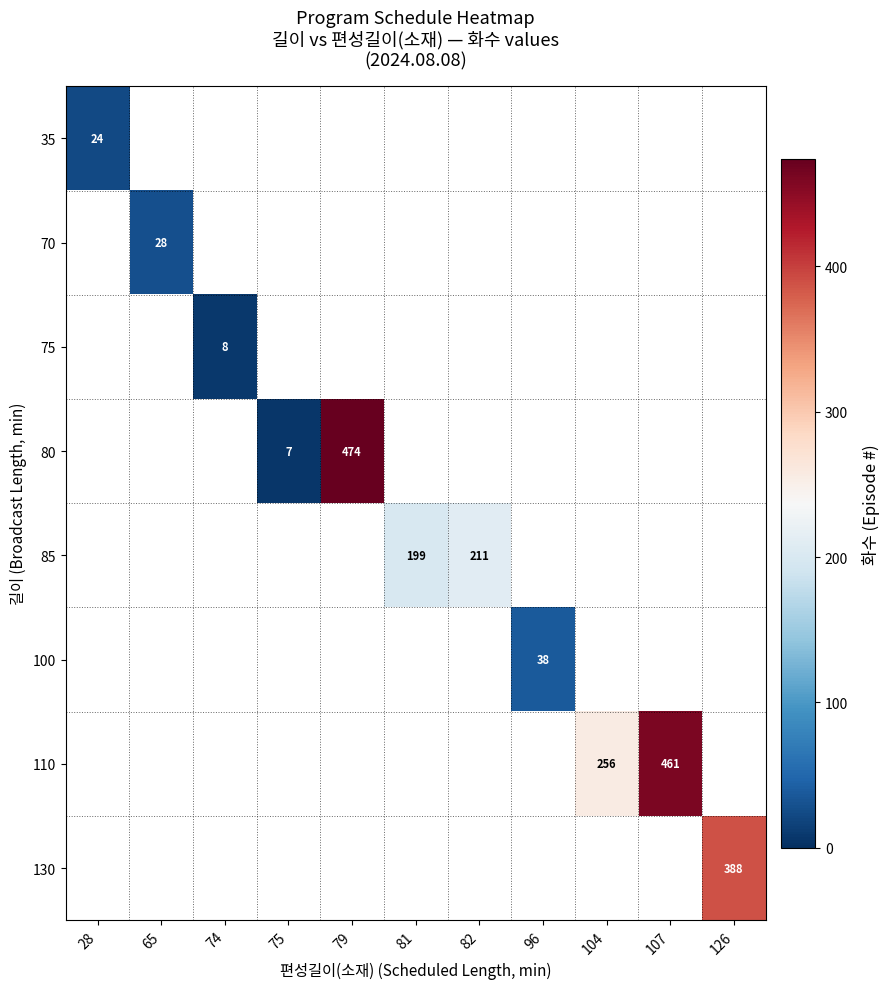

How many data points in 85 are above 199?

1